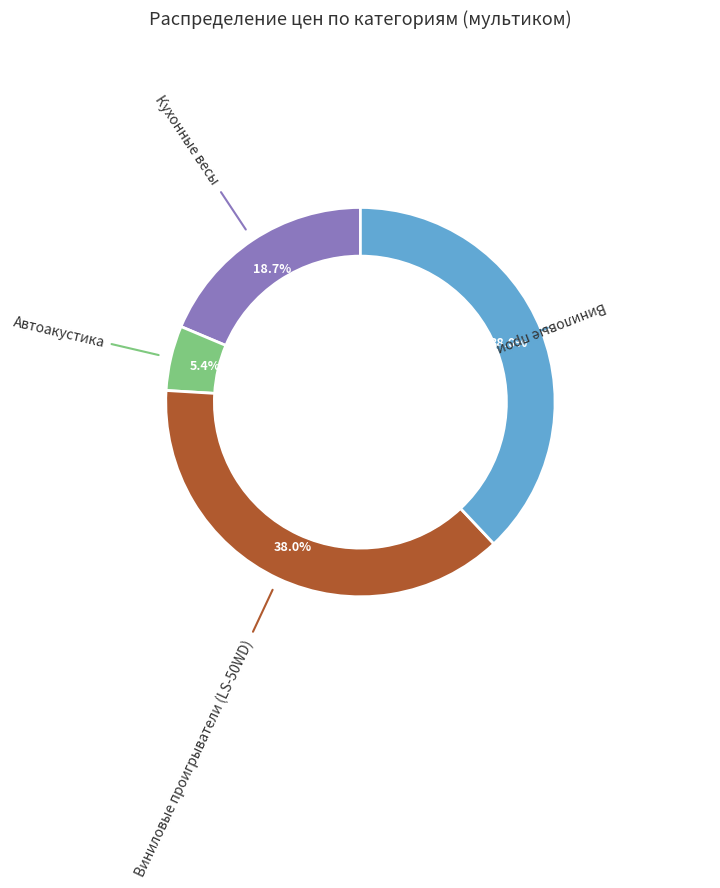

To the nearest percent, what is the difference between the largest and smallest slice percentages?

33%